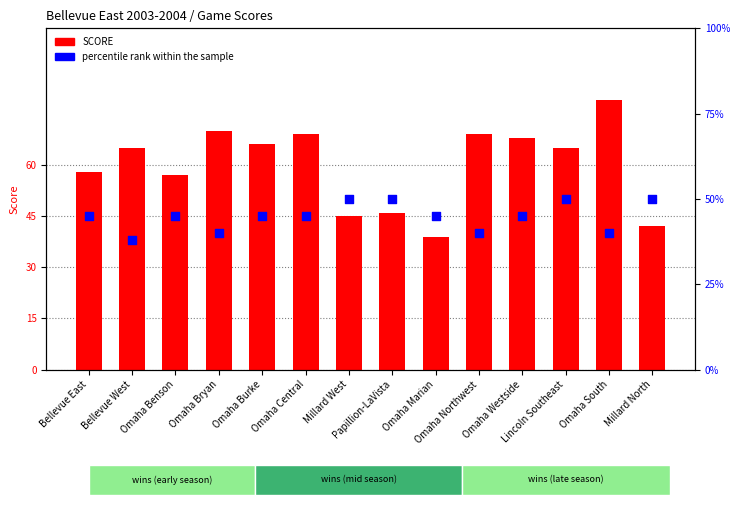

What are all the series names shown in the legend?

SCORE, percentile rank within the sample